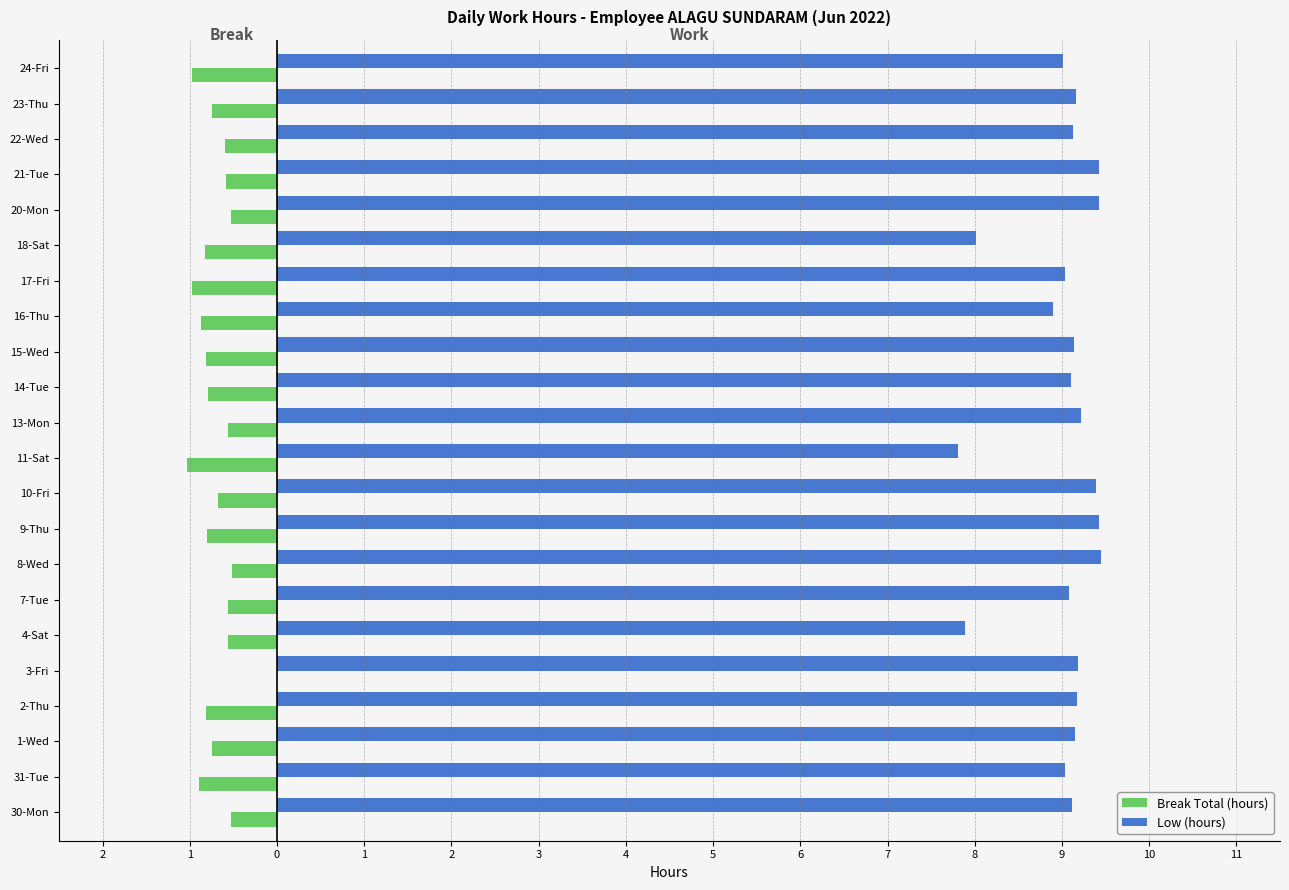

What are all the series names shown in the legend?

Break Total (hours), Low (hours)